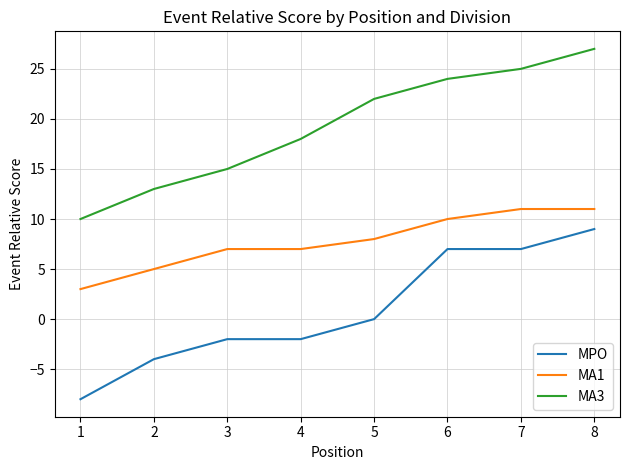

Which series changed the most between 1 and 5?

MA3